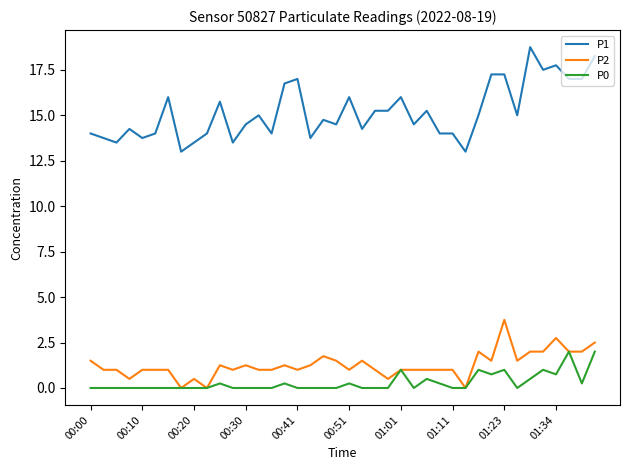

What is the minimum value for P1?

13.0